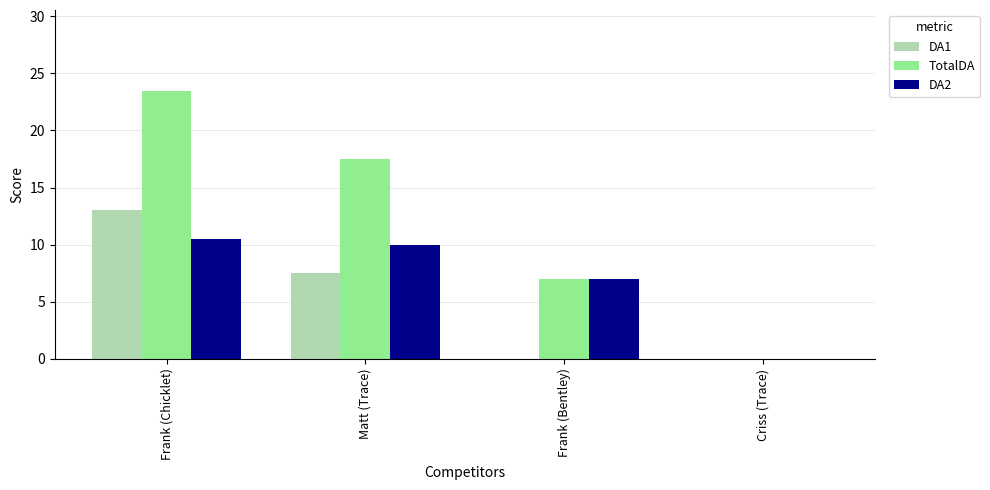

What are all the series names shown in the legend?

DA1, TotalDA, DA2